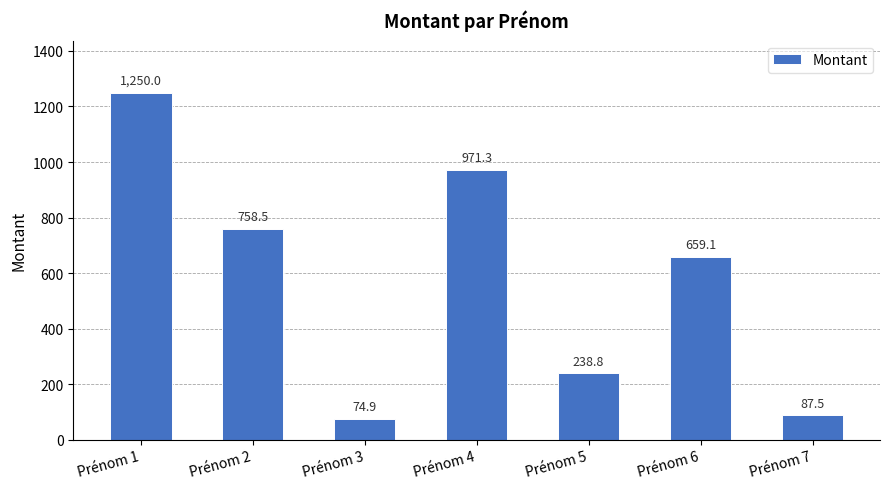

Which label corresponds to the smallest value in the chart?

Prénom 3